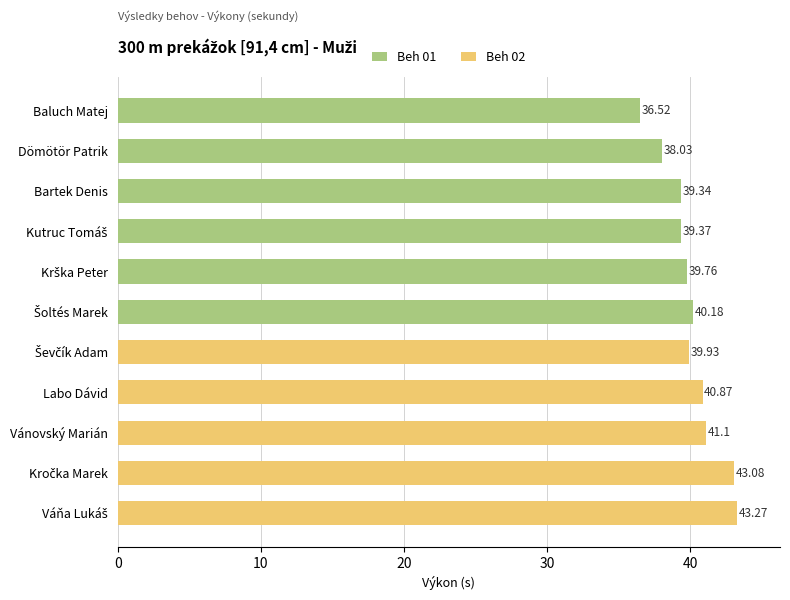

Does the chart contain any negative values?

No